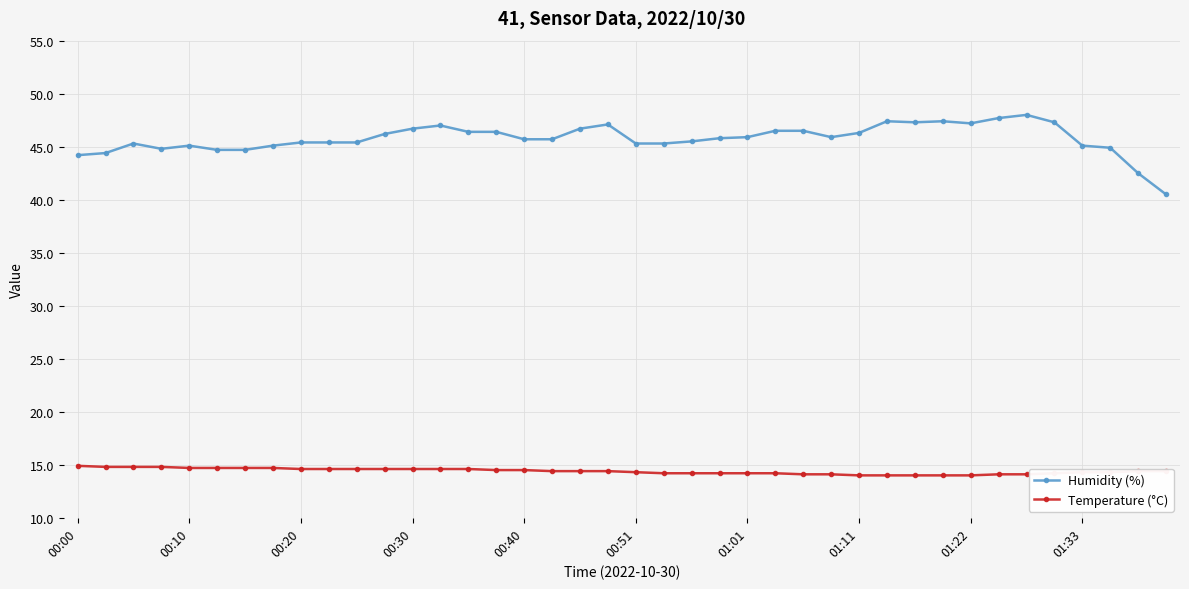

What is the minimum value shown in the chart?

14.0